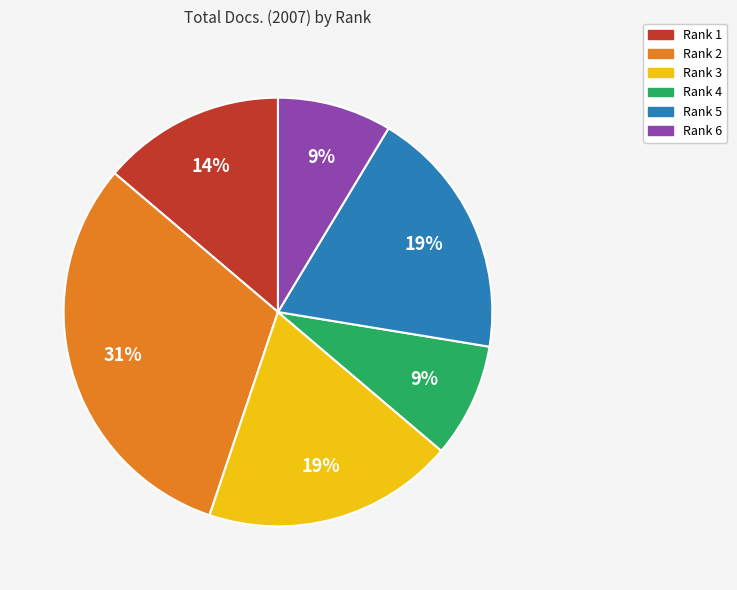

How many slices are in this pie chart?

6